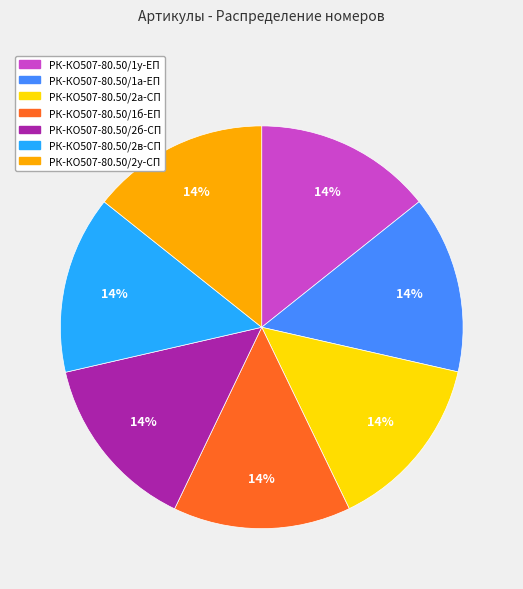

Combined, do РК-КО507-80.50/1а-ЕП and РК-КО507-80.50/2а-СП account for over 50%?

No